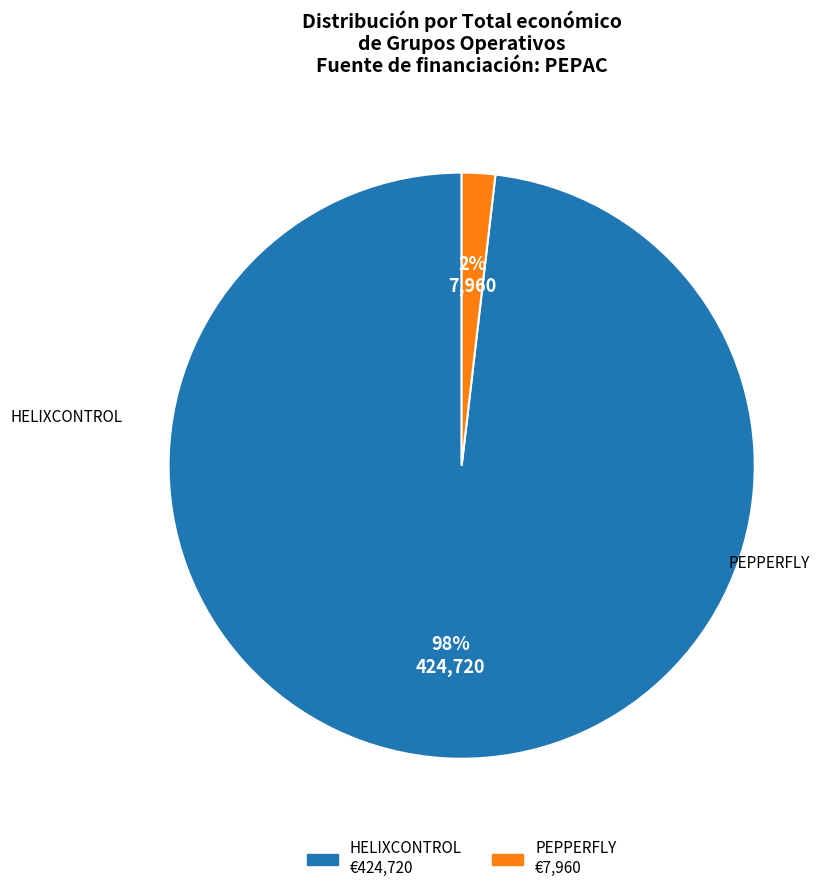

Between HELIXCONTROL and PEPPERFLY, which is larger?

HELIXCONTROL